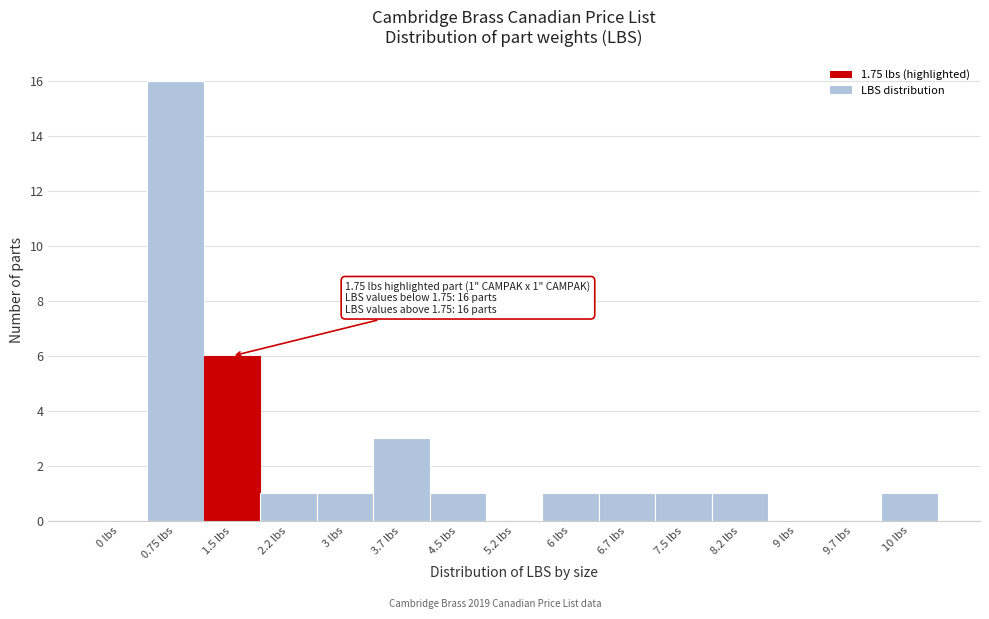

Reading left to right, list all the values displayed in this chart.

0 lbs=0	0.75 lbs=16	1.5 lbs=6	2.2 lbs=1	3 lbs=1	3.7 lbs=3	4.5 lbs=1	5.2 lbs=0	6 lbs=1	6.7 lbs=1	7.5 lbs=1	8.2 lbs=1	9 lbs=0	9.7 lbs=0	10 lbs=1